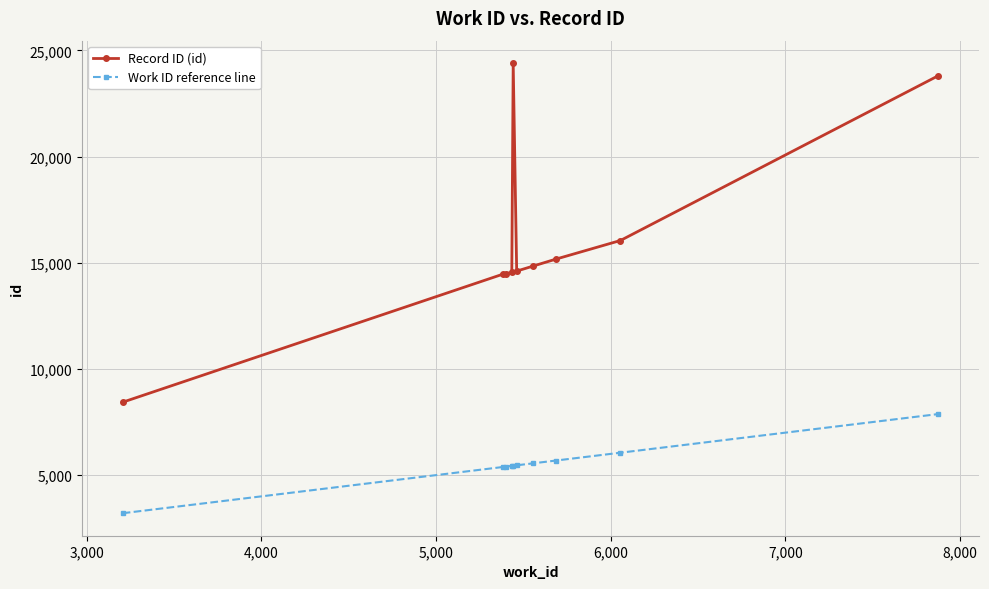

Which series has the largest total across all categories?

Record ID (id)